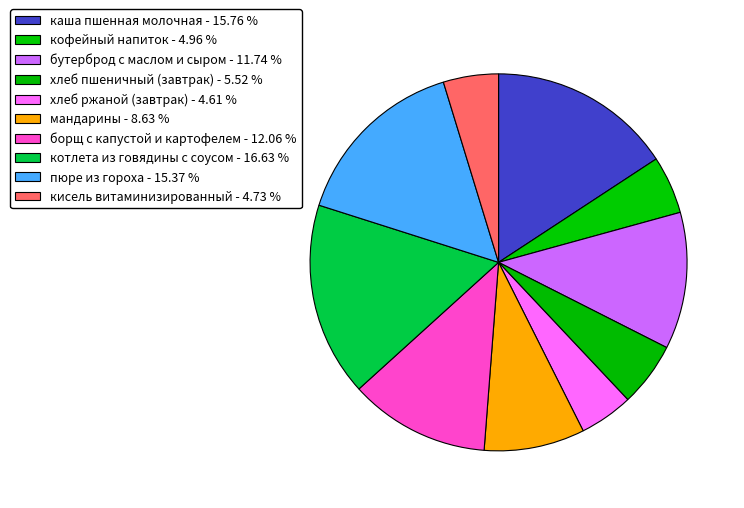

Which has a higher value, пюре из гороха or борщ с капустой и картофелем?

пюре из гороха